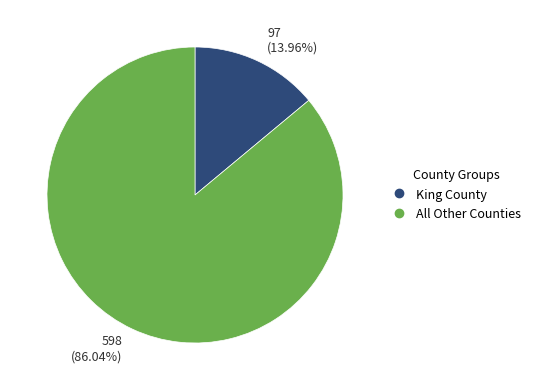

Is there a majority slice in this chart?

Yes